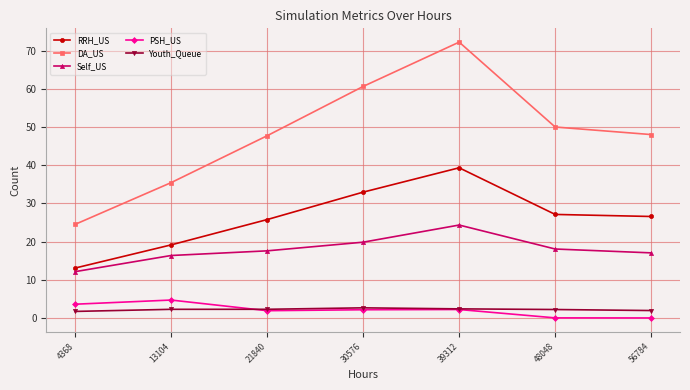

In DA_US, how many points are higher than both neighbors (excluding endpoints)?

1